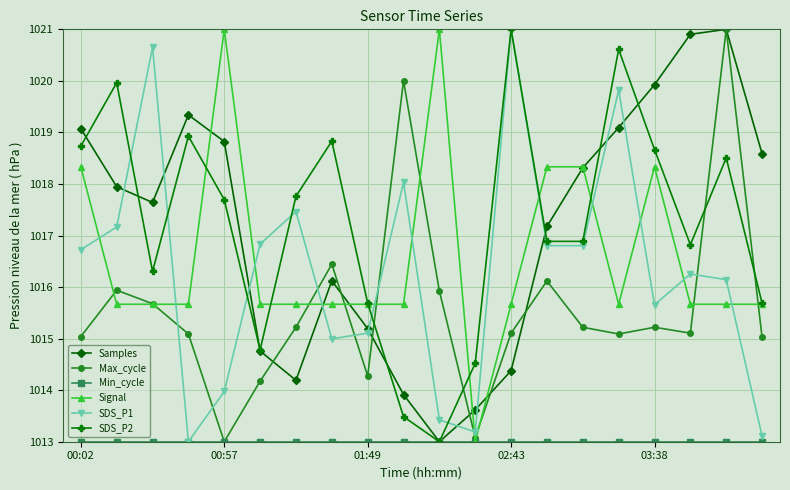

What is the highest value of the SDS_P1 series?

1021.0